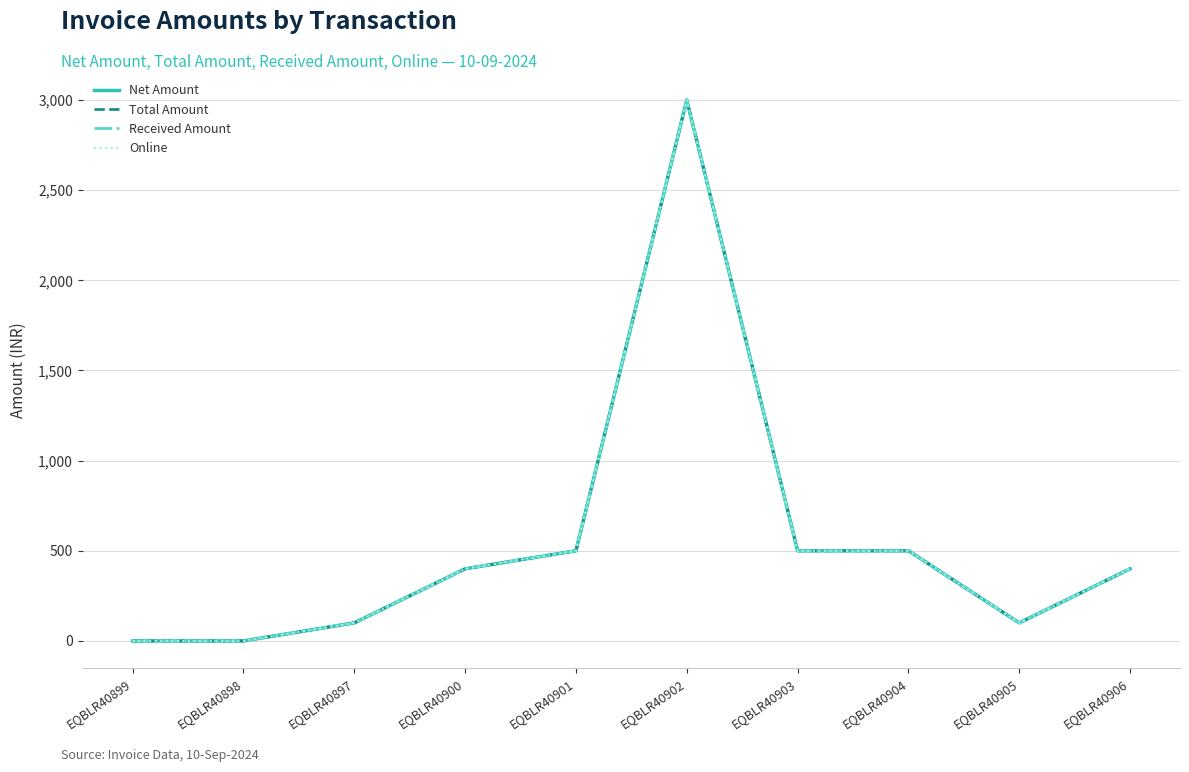

Reading left to right, transcribe all the data shown in this chart.

Net Amount: EQBLR40899=0	EQBLR40898=0	EQBLR40897=100	EQBLR40900=400	EQBLR40901=500	EQBLR40902=3000	EQBLR40903=500	EQBLR40904=500	EQBLR40905=100	EQBLR40906=400
Total Amount: EQBLR40899=0	EQBLR40898=0	EQBLR40897=100	EQBLR40900=400	EQBLR40901=500	EQBLR40902=3000	EQBLR40903=500	EQBLR40904=500	EQBLR40905=100	EQBLR40906=400
Received Amount: EQBLR40899=0	EQBLR40898=0	EQBLR40897=100	EQBLR40900=400	EQBLR40901=500	EQBLR40902=3000	EQBLR40903=500	EQBLR40904=500	EQBLR40905=100	EQBLR40906=400
Online: EQBLR40899=0	EQBLR40898=0	EQBLR40897=100	EQBLR40900=400	EQBLR40901=500	EQBLR40902=3000	EQBLR40903=500	EQBLR40904=500	EQBLR40905=100	EQBLR40906=400